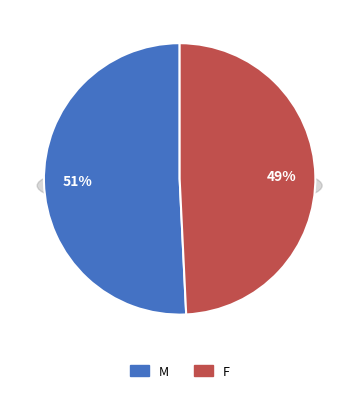

Is the sum of F and M greater than half?

Yes